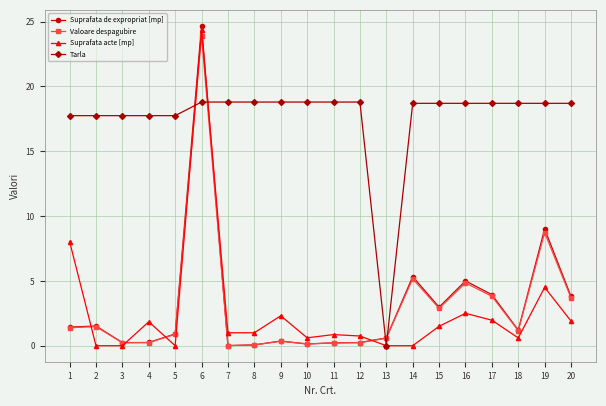

What is the total value across all series at 1?

28.6